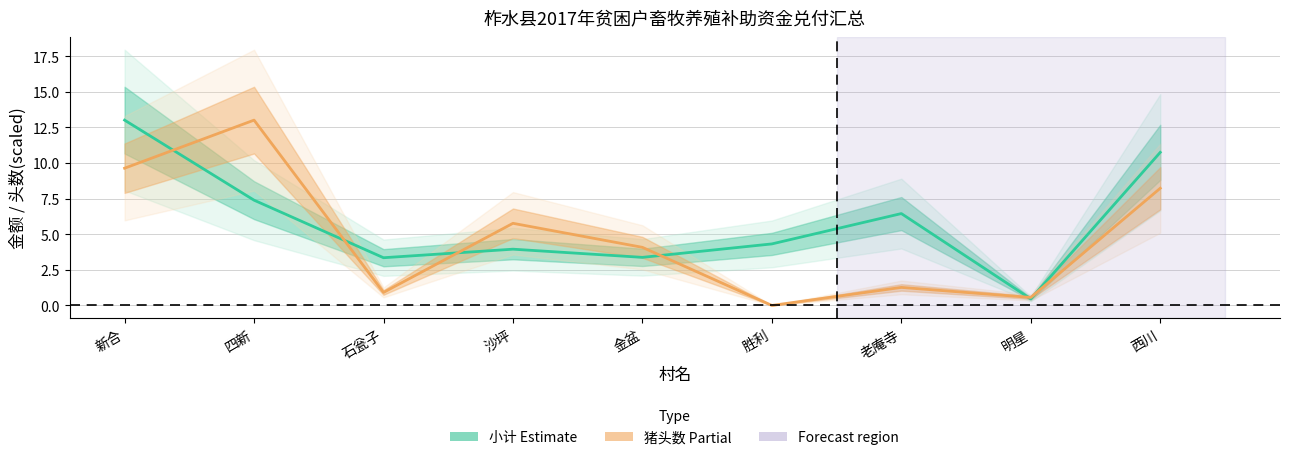

Where is the first local maximum for 猪头数 scaled (Partial)?

四新